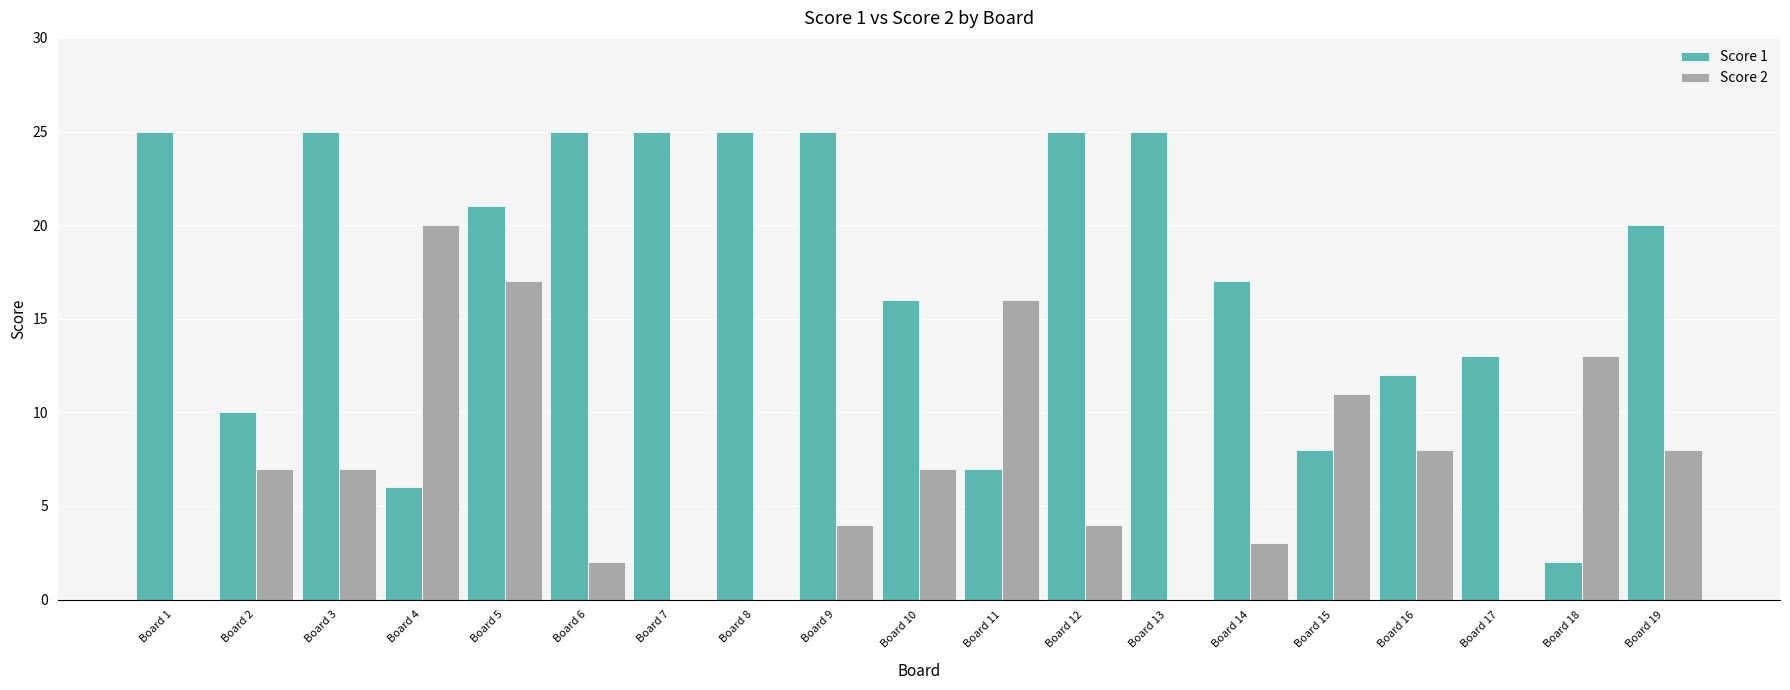

What is the total value across all series at Board 15?

19